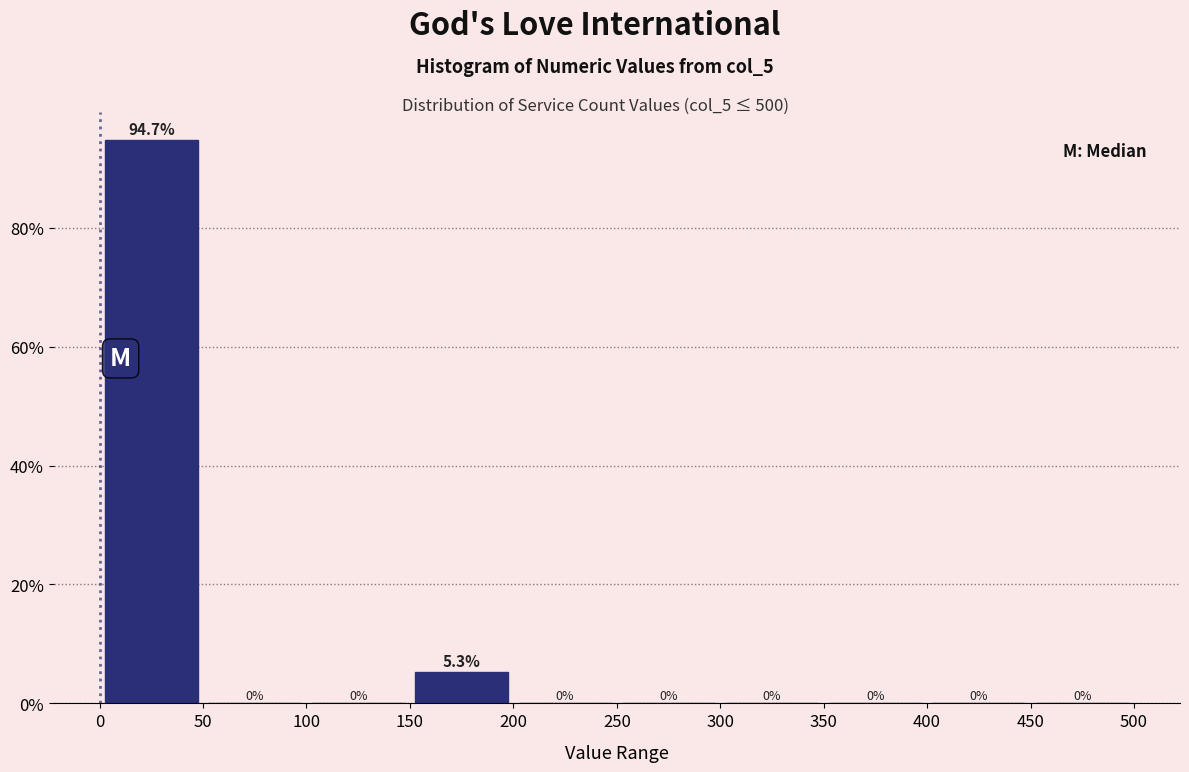

Over which range of the x-axis is the bar tallest?

0 to 50